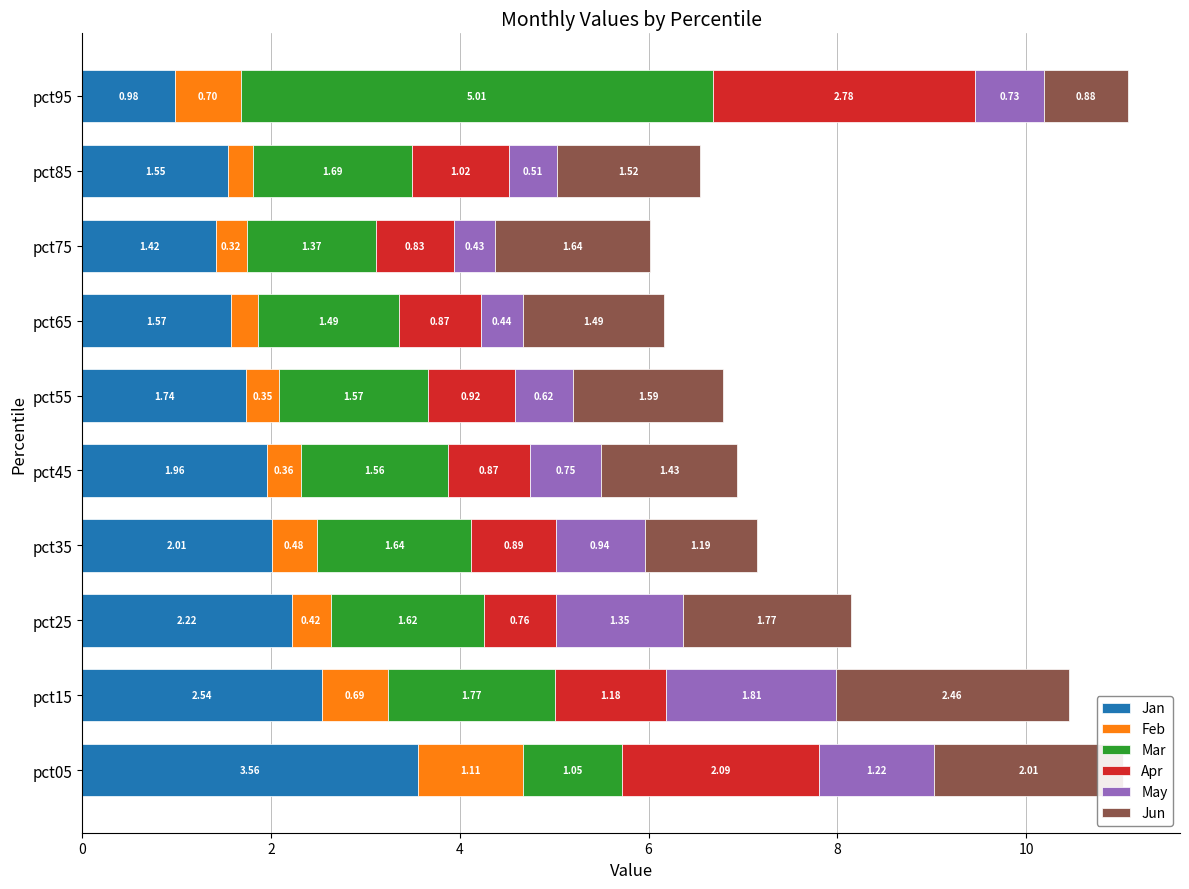

Rank the categories by Jan value from lowest to highest.

pct95, pct75, pct85, pct65, pct55, pct45, pct35, pct25, pct15, pct05